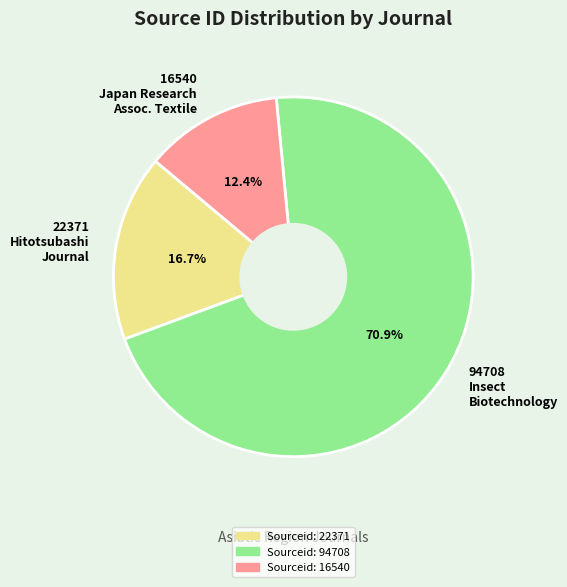

Rank the categories by value from lowest to highest.

16540 Japan Research Assoc. Textile, 22371 Hitotsubashi Journal, 94708 Insect Biotechnology